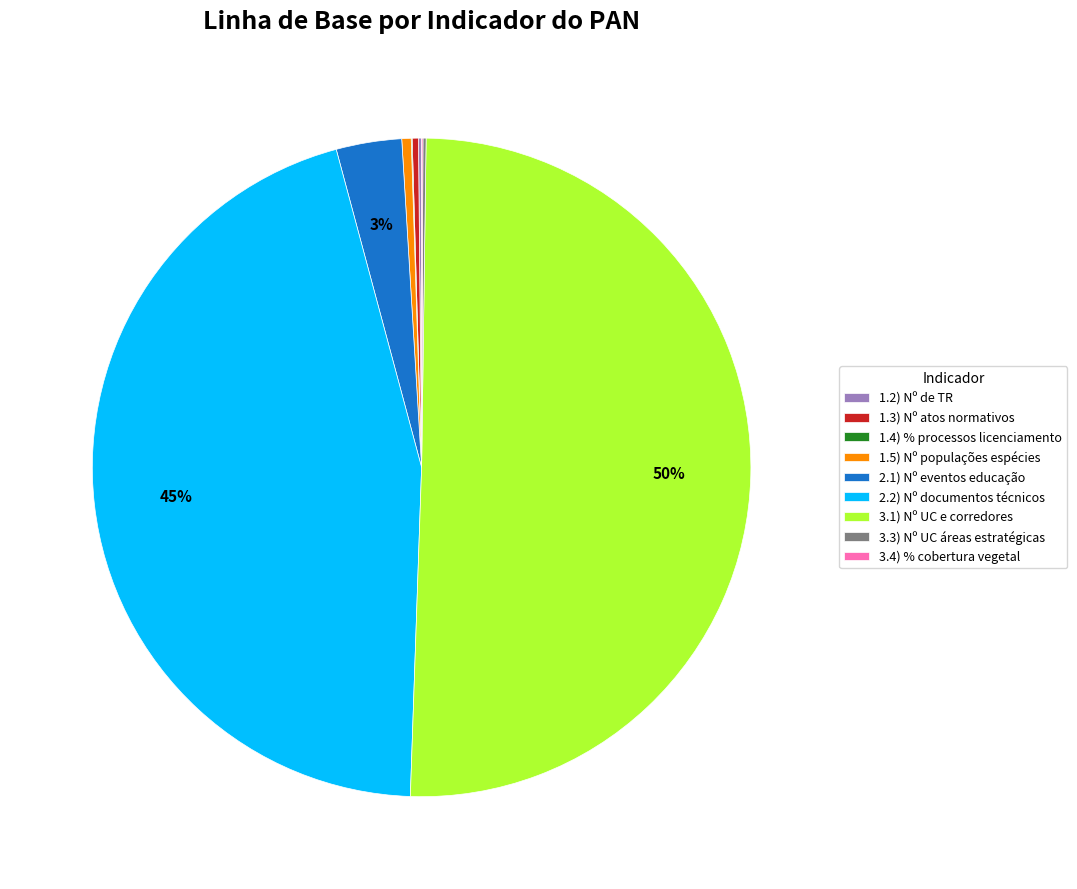

What is the largest slice in the pie chart?

3.1) Nº UC e corredores